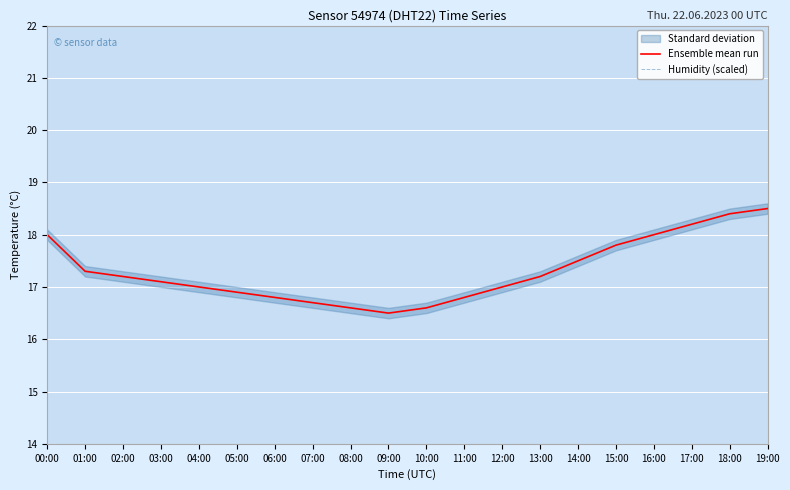

At how many categories does at least one series exceed 16?

20